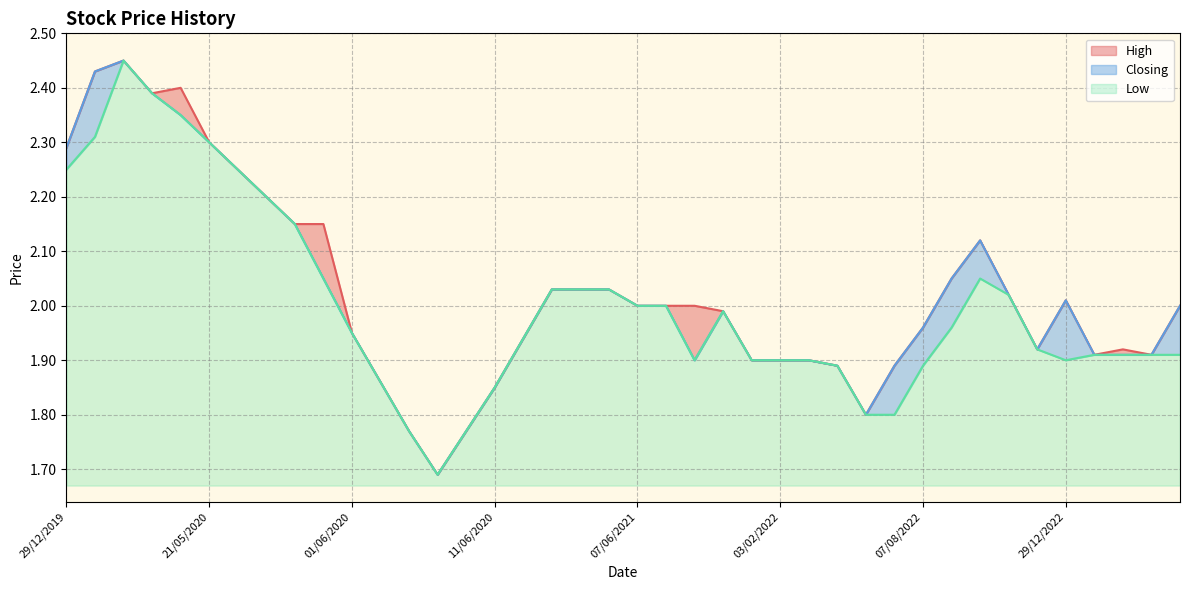

Reading left to right, list all the values displayed in this chart.

High: 31/12/2023=2.0	24/09/2023=1.9	27/03/2023=1.9	27/02/2023=1.9	29/12/2022=2.0	22/12/2022=1.9	12/12/2022=2.0	30/10/2022=2.1	08/08/2022=2.0	07/08/2022=2.0	04/08/2022=1.9	03/08/2022=1.8	05/07/2022=1.9	09/02/2022=1.9	03/02/2022=1.9	27/12/2021=1.9	25/08/2021=2.0	24/08/2021=2.0	14/06/2021=2.0	07/06/2021=2.0	15/12/2020=2.0	21/06/2020=2.0	17/06/2020=2.0	16/06/2020=1.9	11/06/2020=1.9	08/06/2020=1.8	07/06/2020=1.7	04/06/2020=1.8	02/06/2020=1.9	01/06/2020=1.9	31/05/2020=2.1	28/05/2020=2.1	27/05/2020=2.2	26/05/2020=2.2	21/05/2020=2.3	20/05/2020=2.4	11/05/2020=2.4	08/01/2020=2.5	30/12/2019=2.4	29/12/2019=2.3
Closing: 31/12/2023=2.0	24/09/2023=1.9	27/03/2023=1.9	27/02/2023=1.9	29/12/2022=2.0	22/12/2022=1.9	12/12/2022=2.0	30/10/2022=2.1	08/08/2022=2.0	07/08/2022=2.0	04/08/2022=1.9	03/08/2022=1.8	05/07/2022=1.9	09/02/2022=1.9	03/02/2022=1.9	27/12/2021=1.9	25/08/2021=2.0	24/08/2021=1.9	14/06/2021=2.0	07/06/2021=2.0	15/12/2020=2.0	21/06/2020=2.0	17/06/2020=2.0	16/06/2020=1.9	11/06/2020=1.9	08/06/2020=1.8	07/06/2020=1.7	04/06/2020=1.8	02/06/2020=1.9	01/06/2020=1.9	31/05/2020=2.0	28/05/2020=2.1	27/05/2020=2.2	26/05/2020=2.2	21/05/2020=2.3	20/05/2020=2.4	11/05/2020=2.4	08/01/2020=2.5	30/12/2019=2.4	29/12/2019=2.3
Low: 31/12/2023=1.9	24/09/2023=1.9	27/03/2023=1.9	27/02/2023=1.9	29/12/2022=1.9	22/12/2022=1.9	12/12/2022=2.0	30/10/2022=2.0	08/08/2022=2.0	07/08/2022=1.9	04/08/2022=1.8	03/08/2022=1.8	05/07/2022=1.9	09/02/2022=1.9	03/02/2022=1.9	27/12/2021=1.9	25/08/2021=2.0	24/08/2021=1.9	14/06/2021=2.0	07/06/2021=2.0	15/12/2020=2.0	21/06/2020=2.0	17/06/2020=2.0	16/06/2020=1.9	11/06/2020=1.9	08/06/2020=1.8	07/06/2020=1.7	04/06/2020=1.8	02/06/2020=1.9	01/06/2020=1.9	31/05/2020=2.0	28/05/2020=2.1	27/05/2020=2.2	26/05/2020=2.2	21/05/2020=2.3	20/05/2020=2.4	11/05/2020=2.4	08/01/2020=2.5	30/12/2019=2.3	29/12/2019=2.2